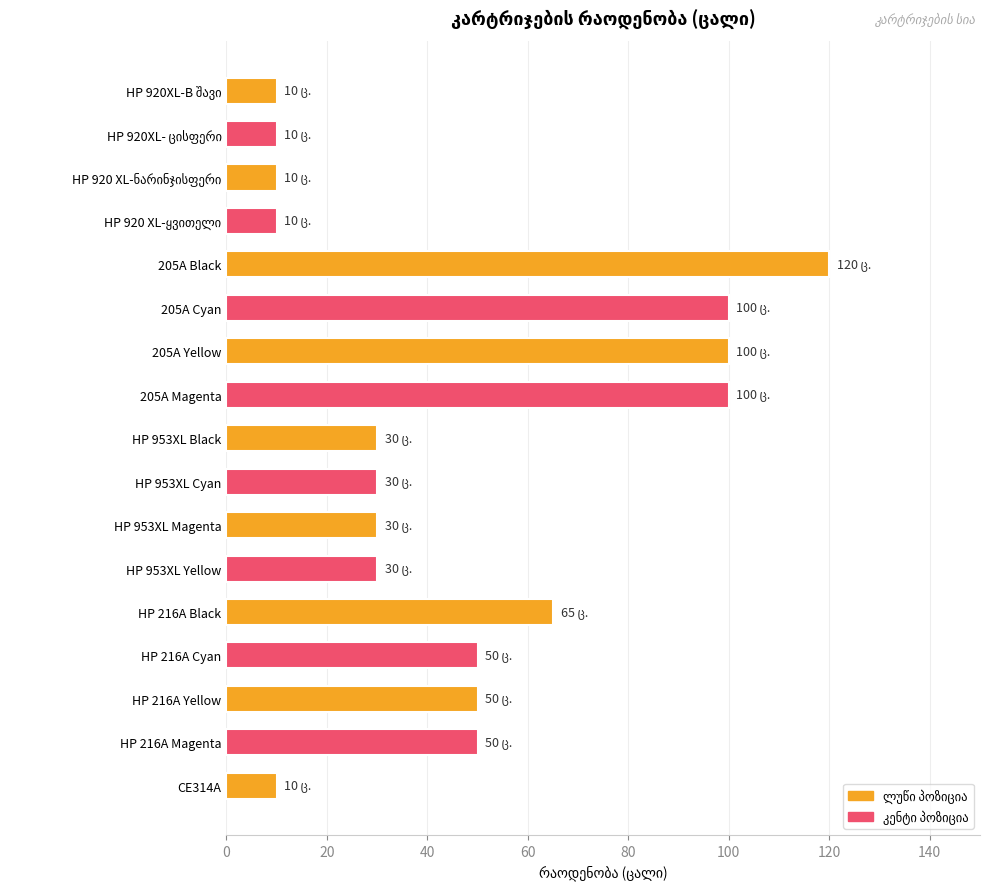

What is the ratio of the value at HP 216A Magenta to the value at 205A Magenta?

0.5